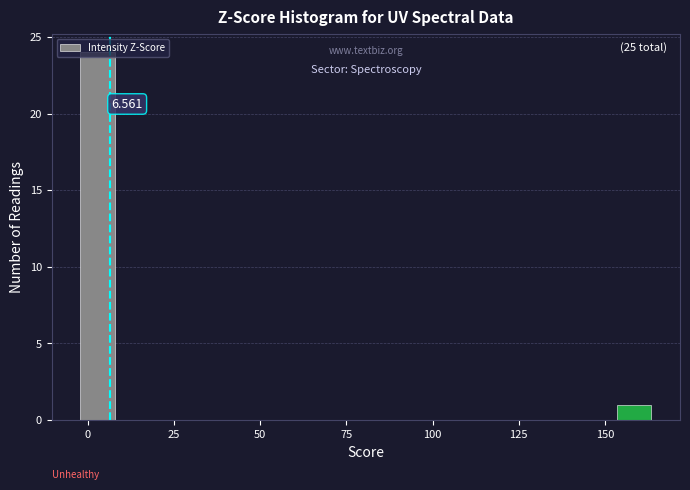

Read against the x-axis, roughly where is the centre of the tallest bar?

5